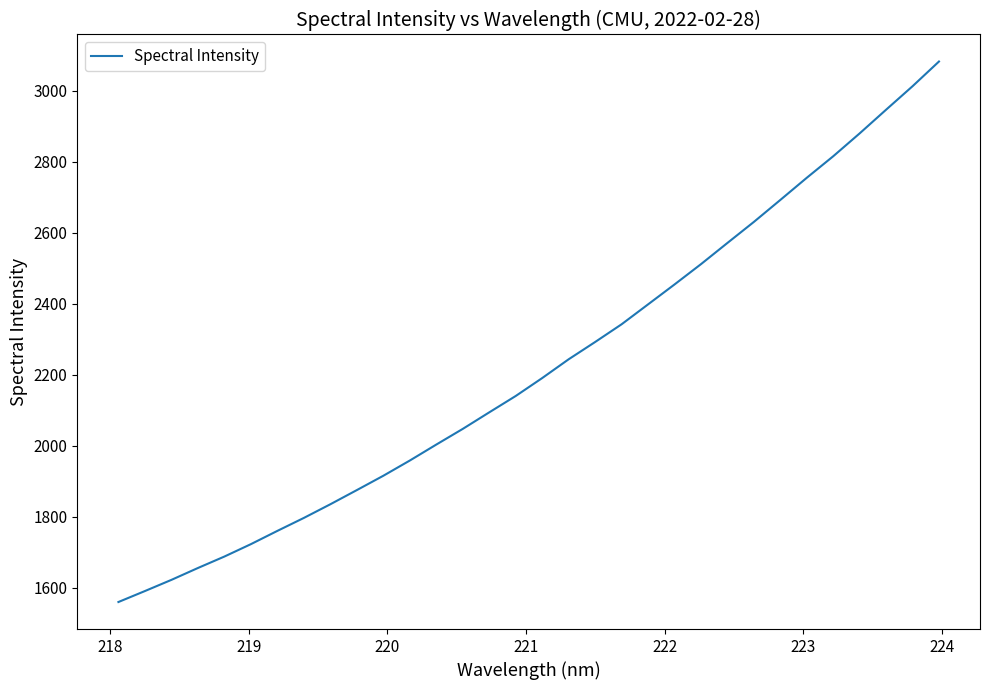

What is the minimum value shown in the chart?

1559.5